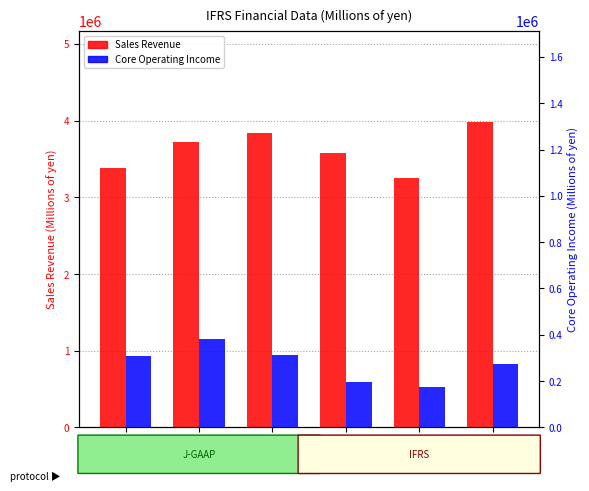

True or false: Sales Revenue has a value of 1062663 at FY2020.

False